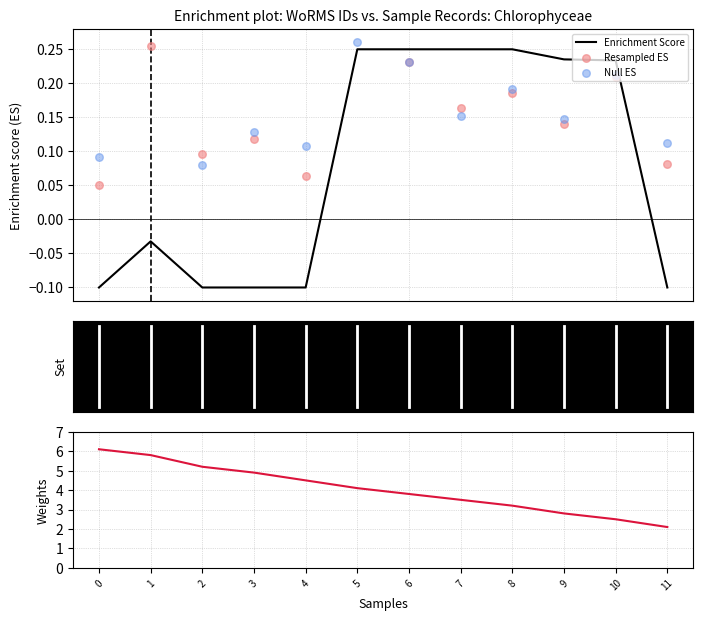

Which series has the largest Y range (max minus min)?

Weights